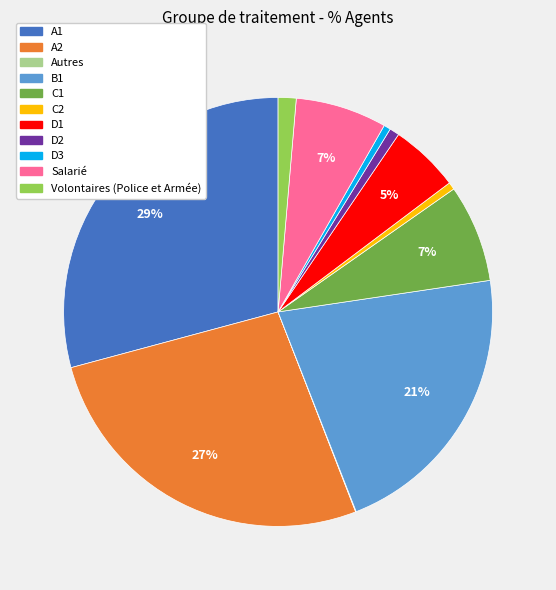

Do D2 and B1 together represent more than half of the pie?

No